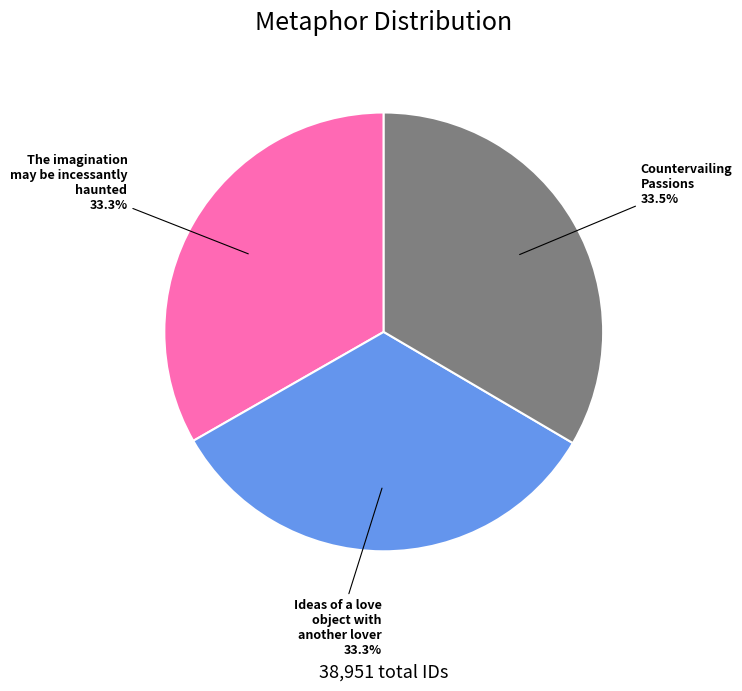

Is The imagination may be incessantly haunted the majority of the pie?

No